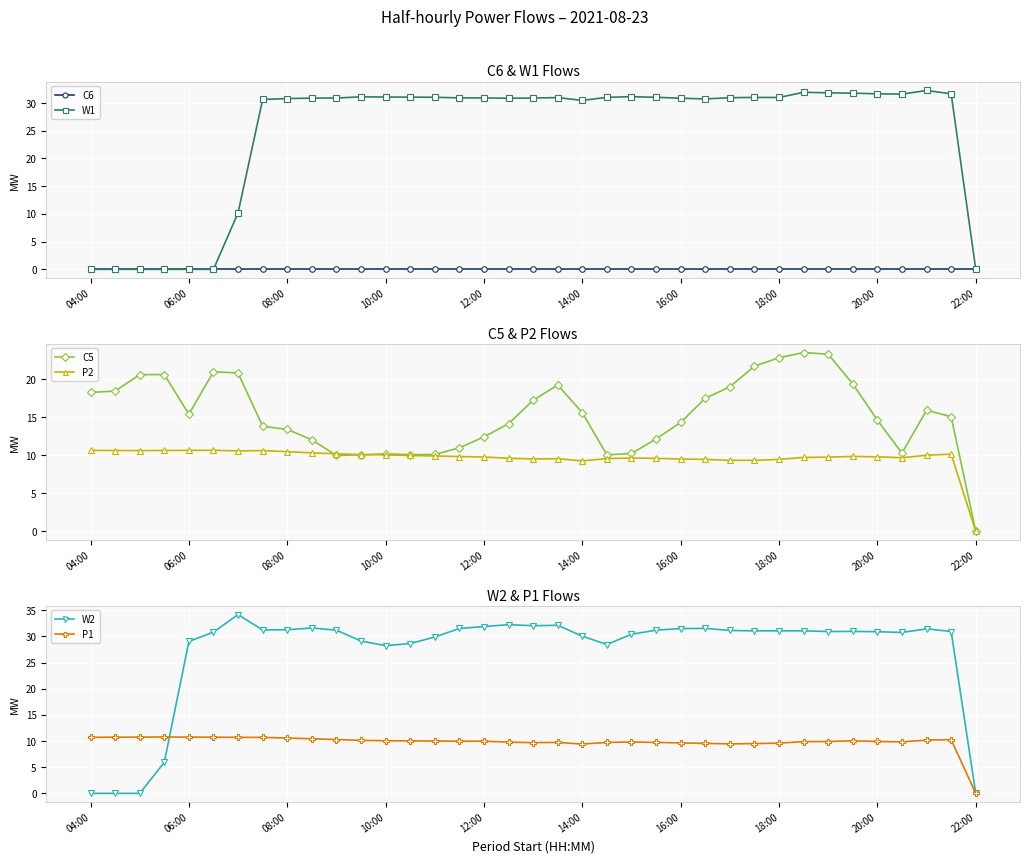

True or false: P1 and P2 cross at least once.

False